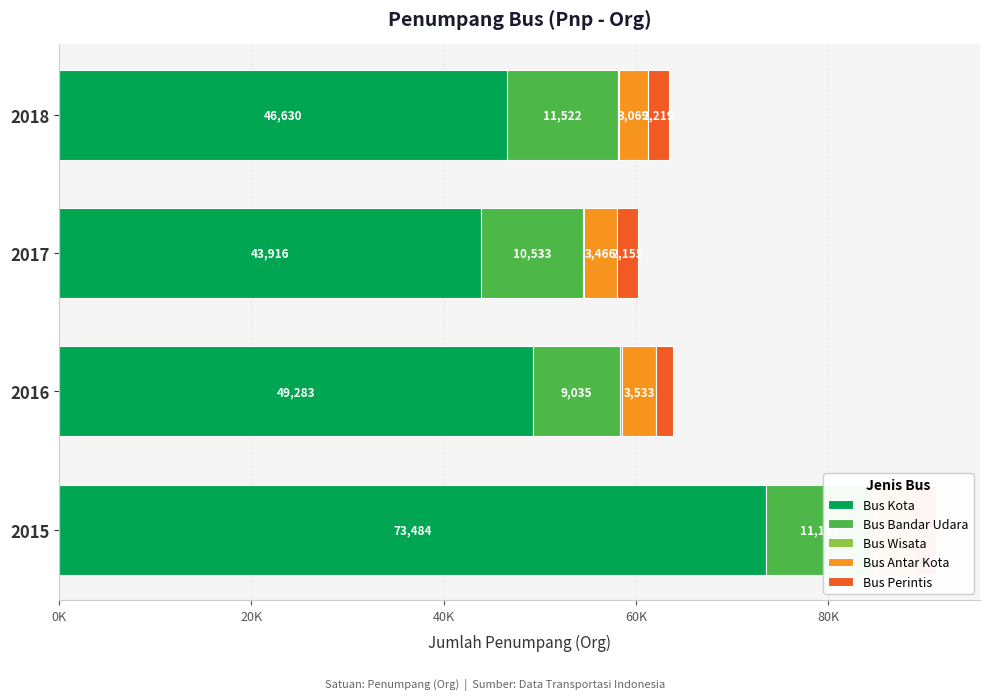

Which series has the largest range (max minus min)?

Bus Kota